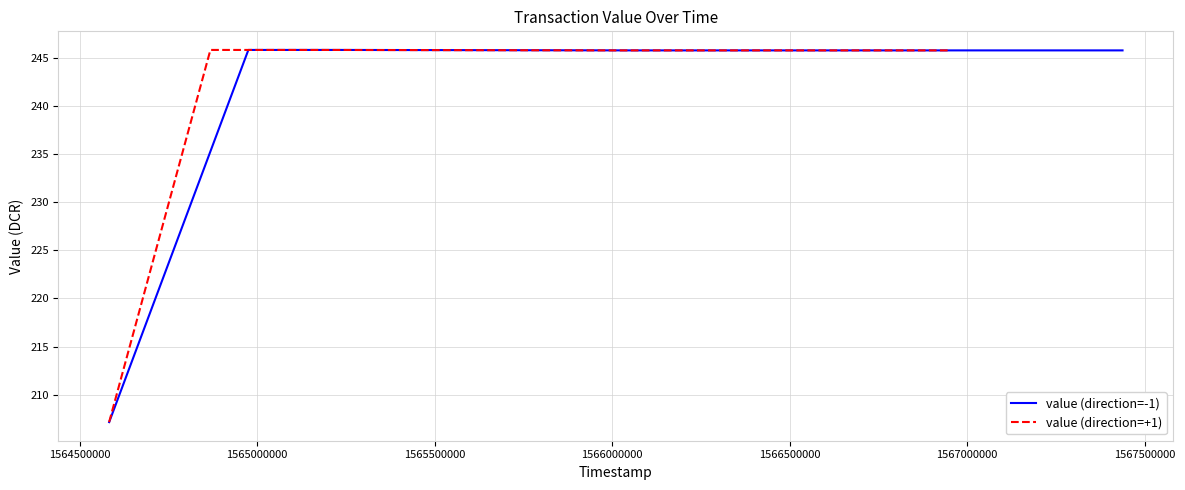

Rank the series at 1567000000 from highest to lowest value.

value (direction=-1), value (direction=+1)